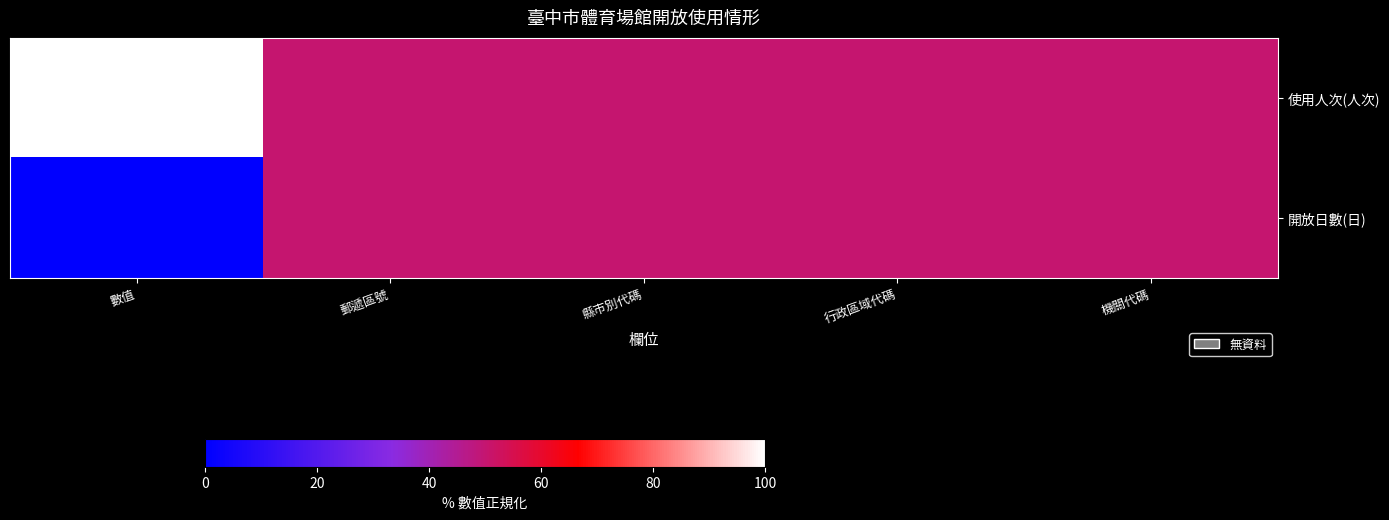

How many categories are shown in the chart?

5